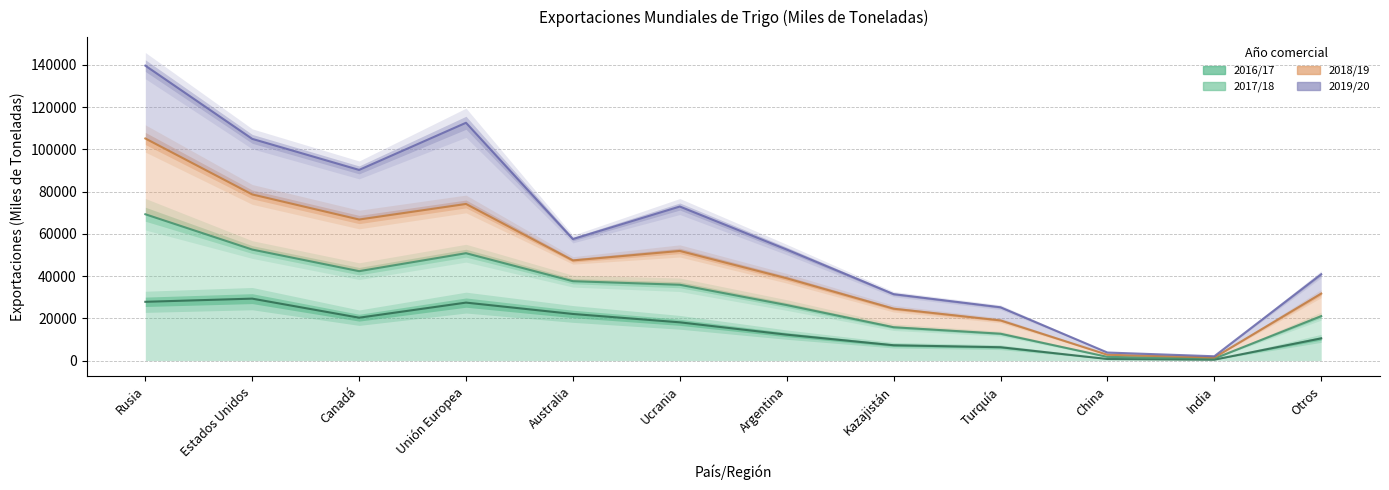

What position from the left is Ucrania?

6